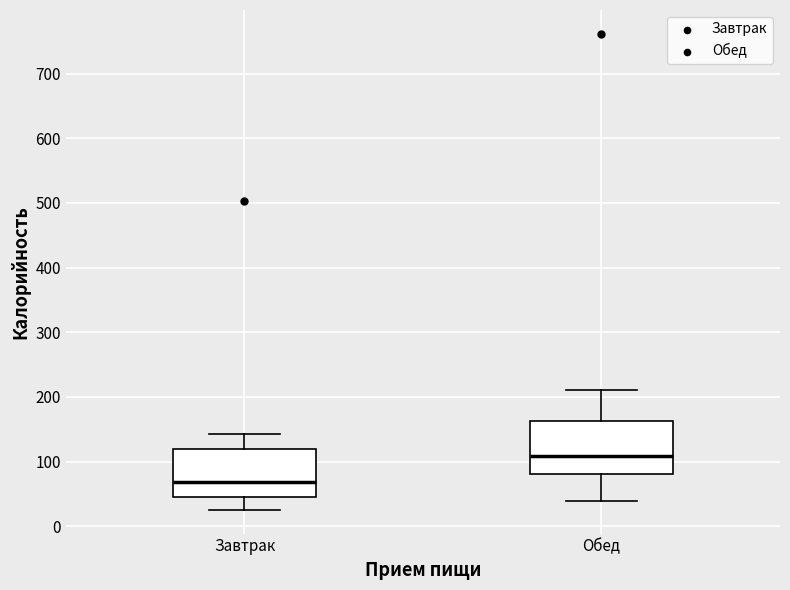

Where is the lower edge of the box for Обед on the y-axis? The values are not printed on the chart, so give them approximately, as read against the axis.

80